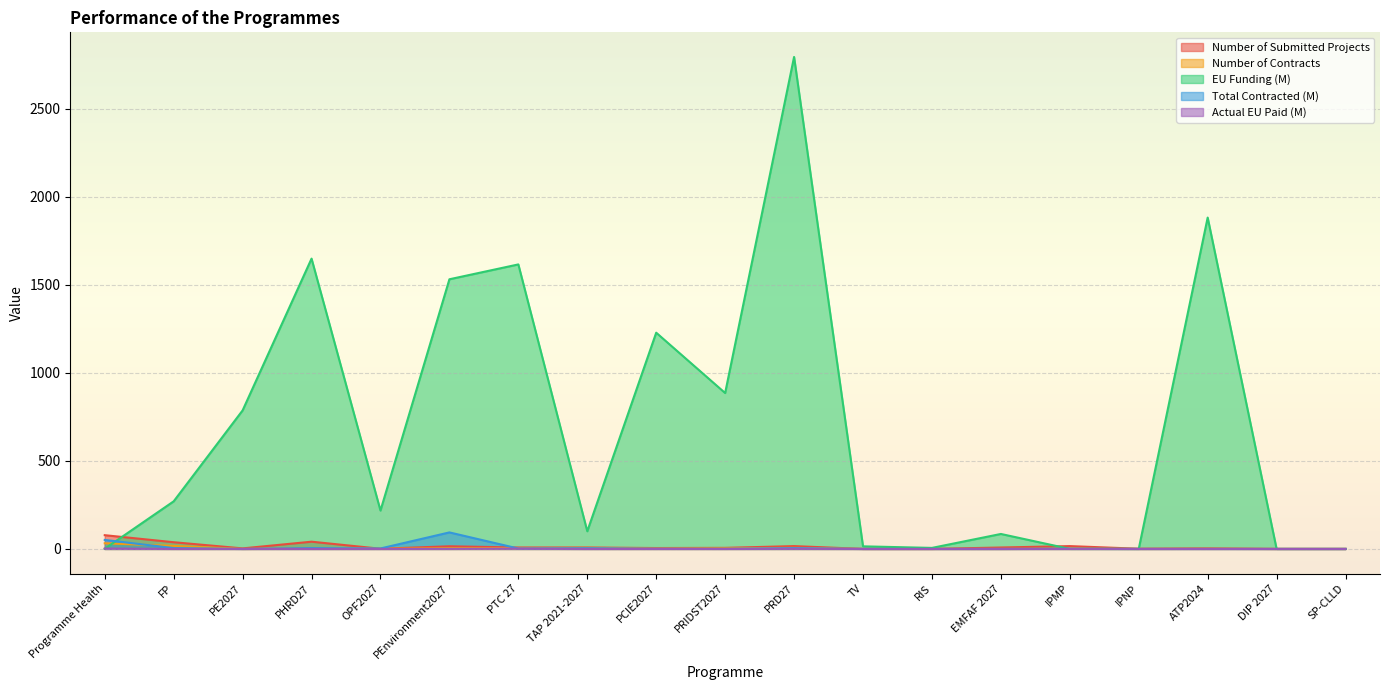

At which category does the chart reach its minimum across all series?

TAP 2021-2027